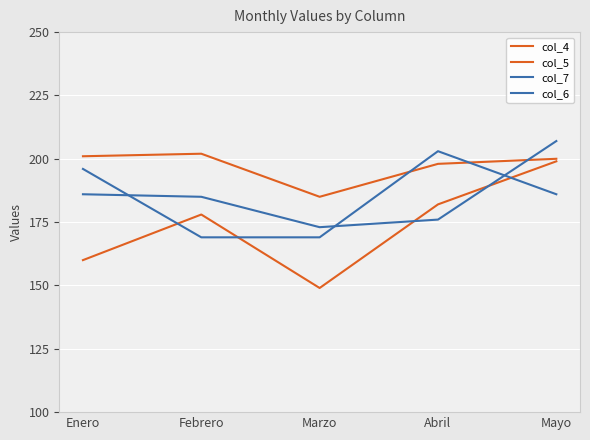

Which series has the largest total across all categories?

col_4